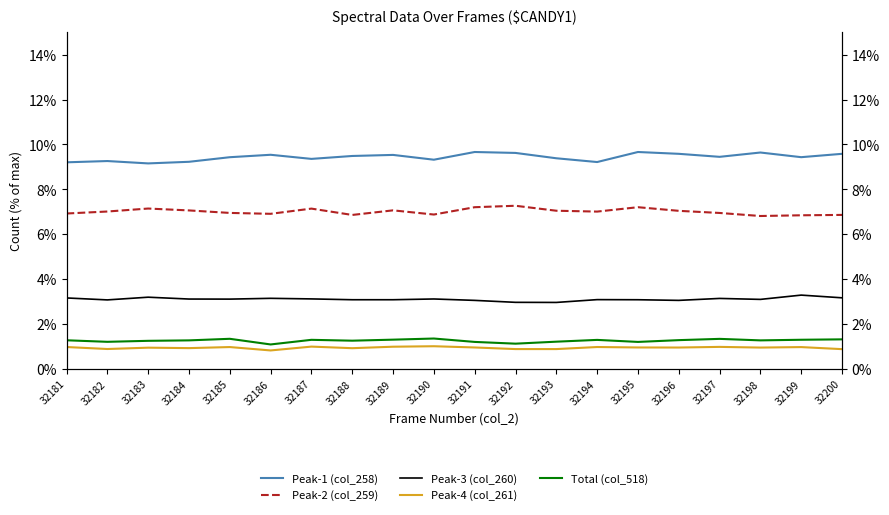

What is the value of the Peak-3 (col_260) point at the 5th from the left?

3.1